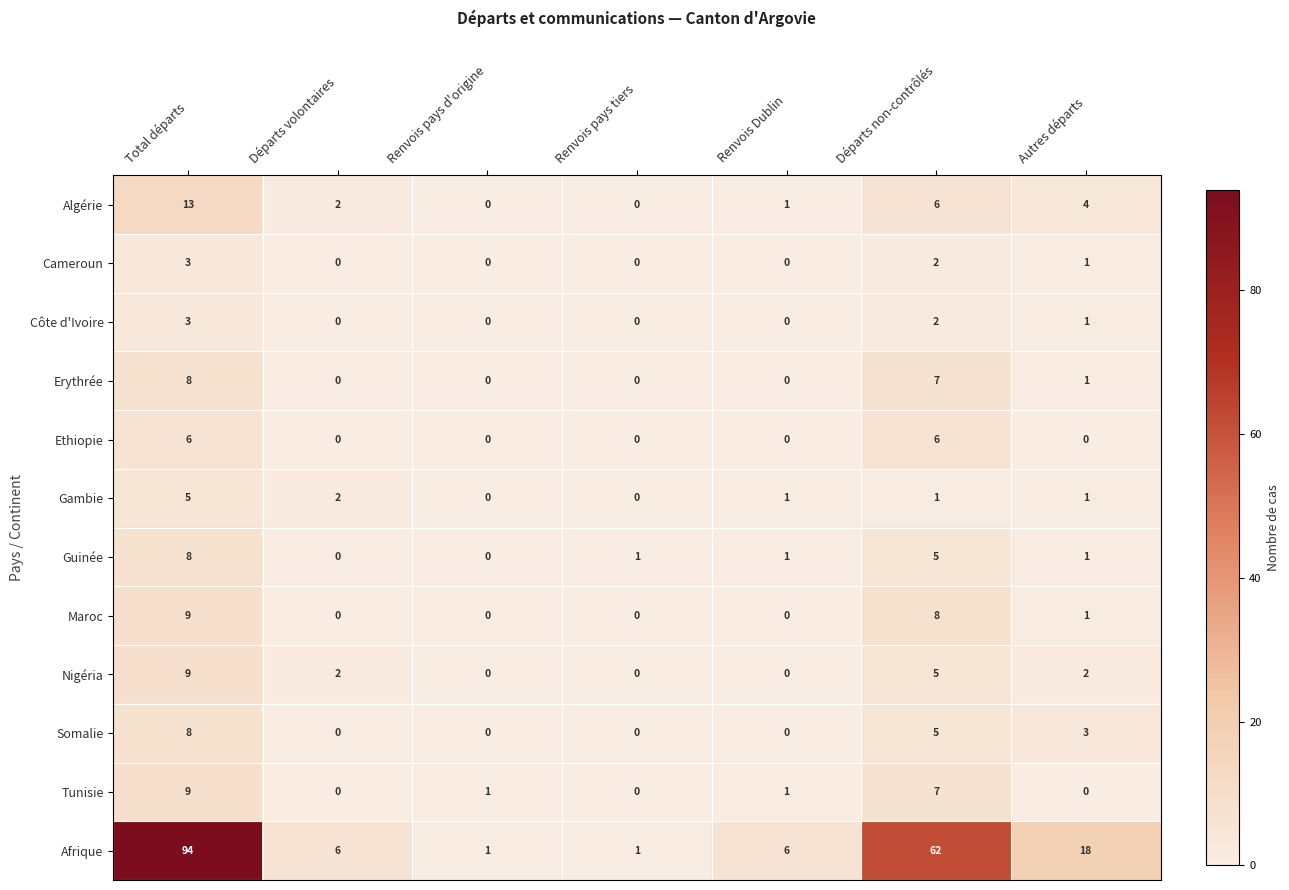

How many categories are shown in the chart?

7